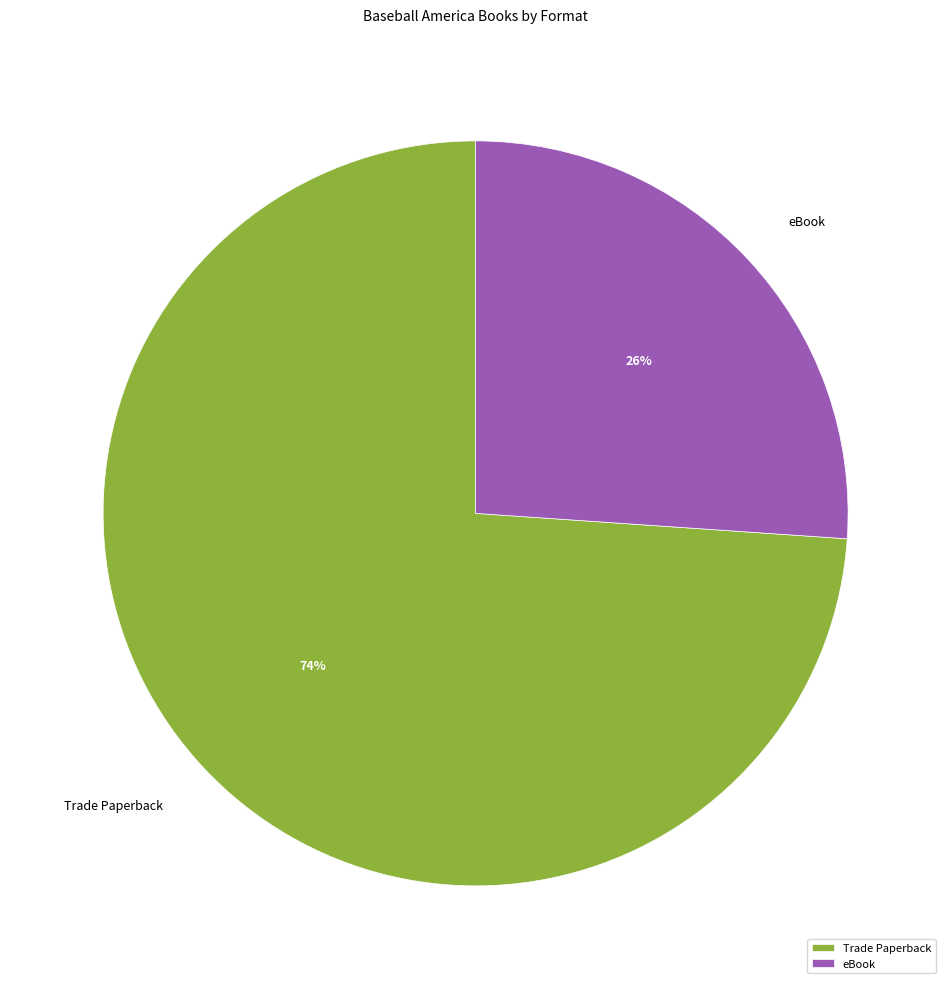

To the nearest percent, what percentage of the pie is Trade Paperback?

74%